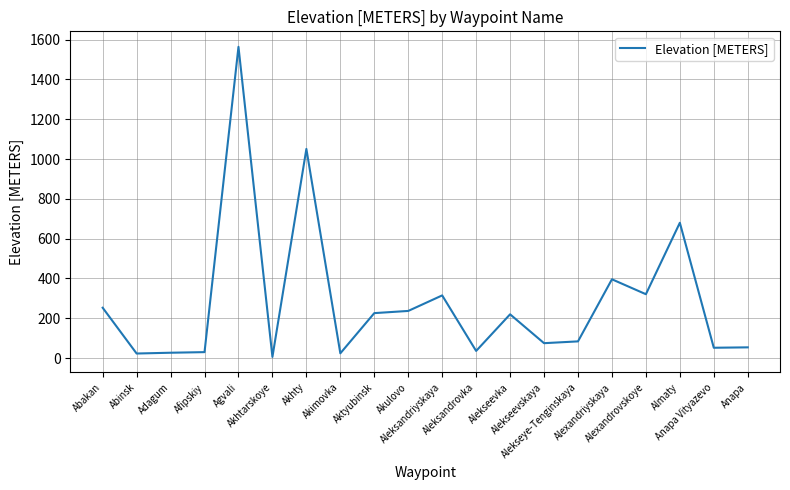

What is the maximum value shown in the chart?

1564